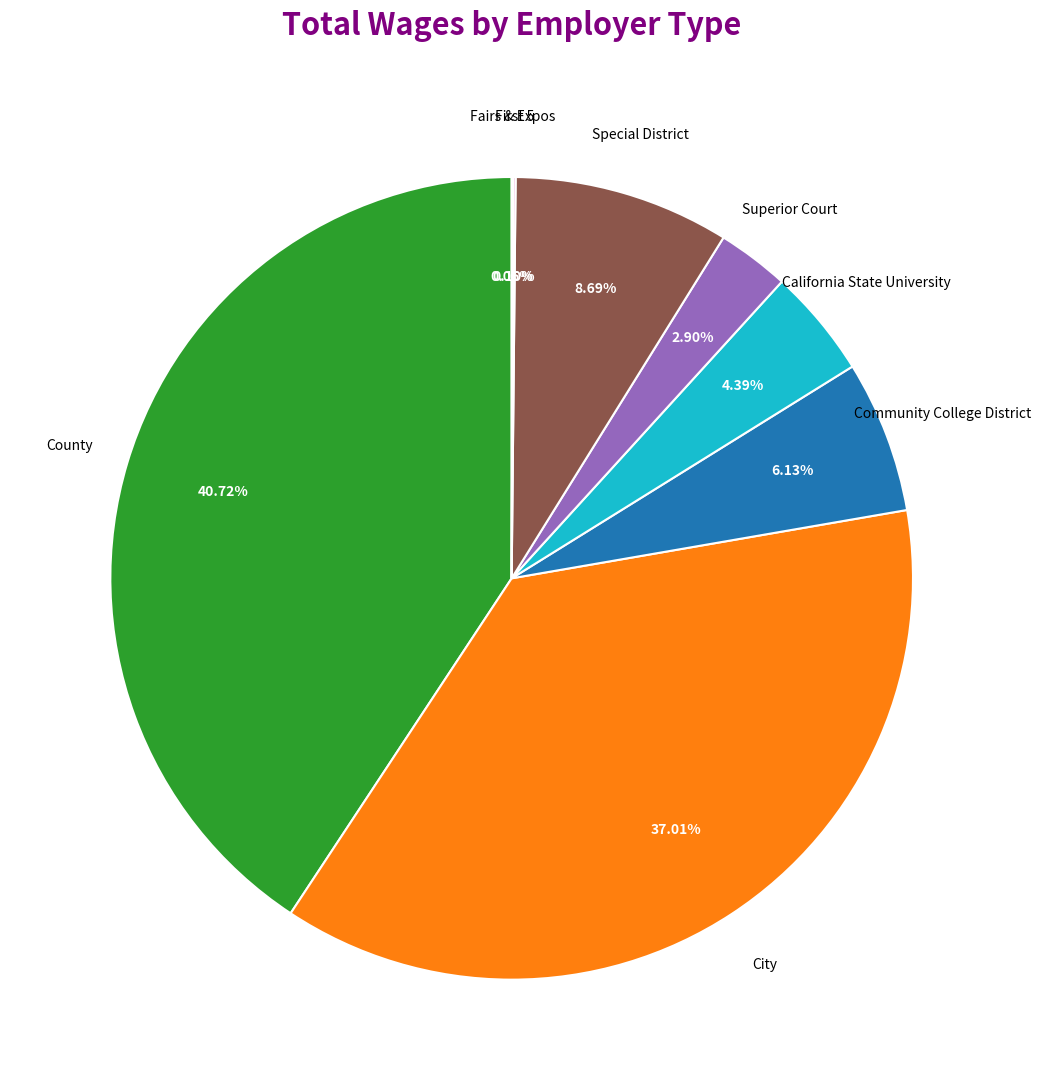

Is there a majority slice in this chart?

No